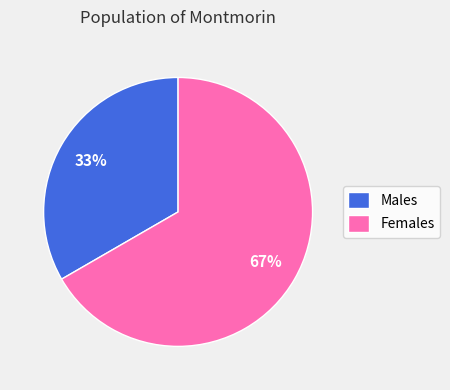

To the nearest percent, what is the combined percentage of Females and Males?

100%